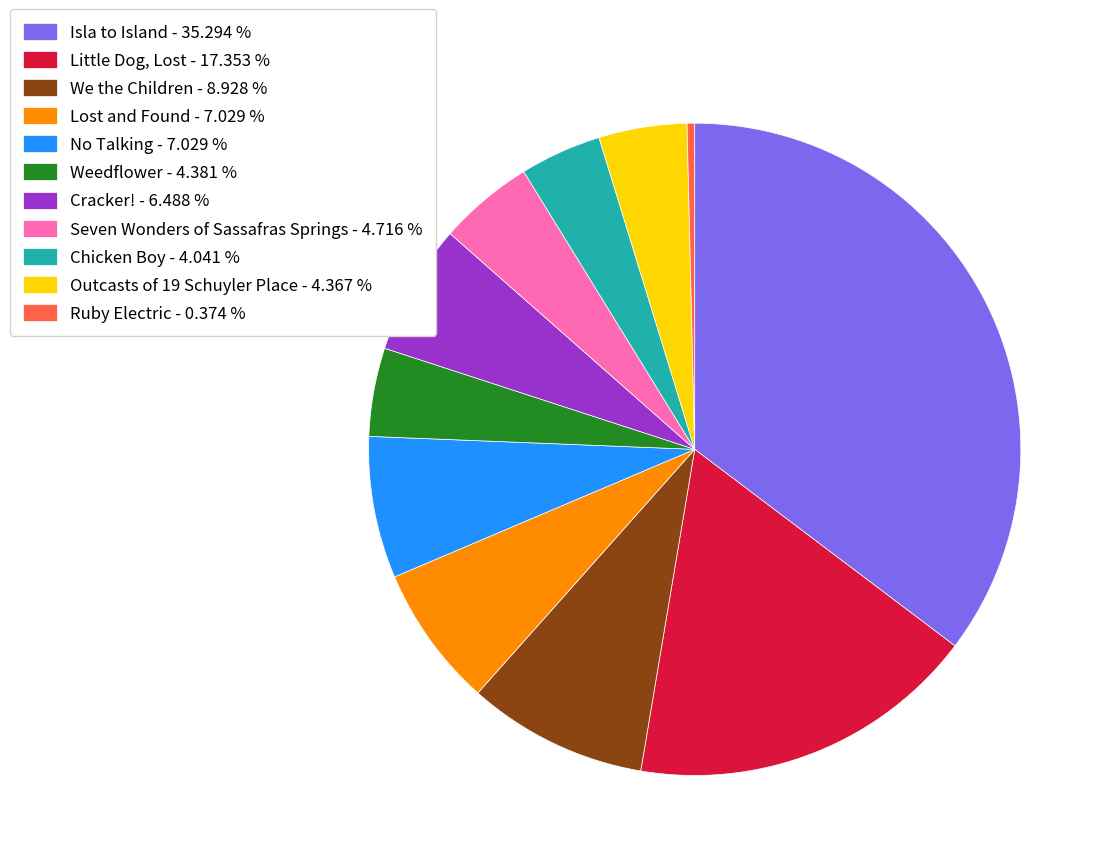

Combined, do Ruby Electric - 0.374 % and No Talking - 7.029 % account for over 50%?

No